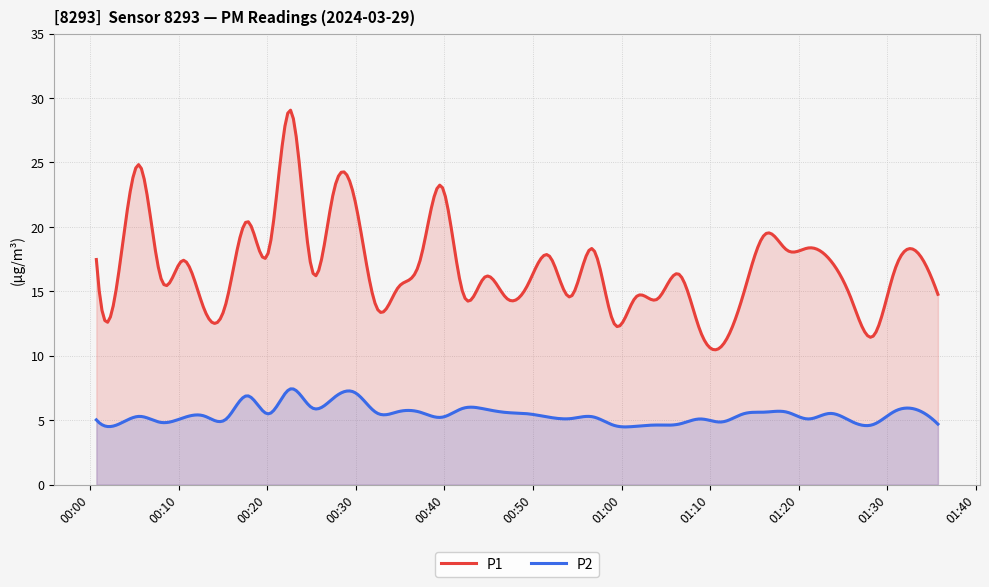

What are all the series names shown in the legend?

P1, P2